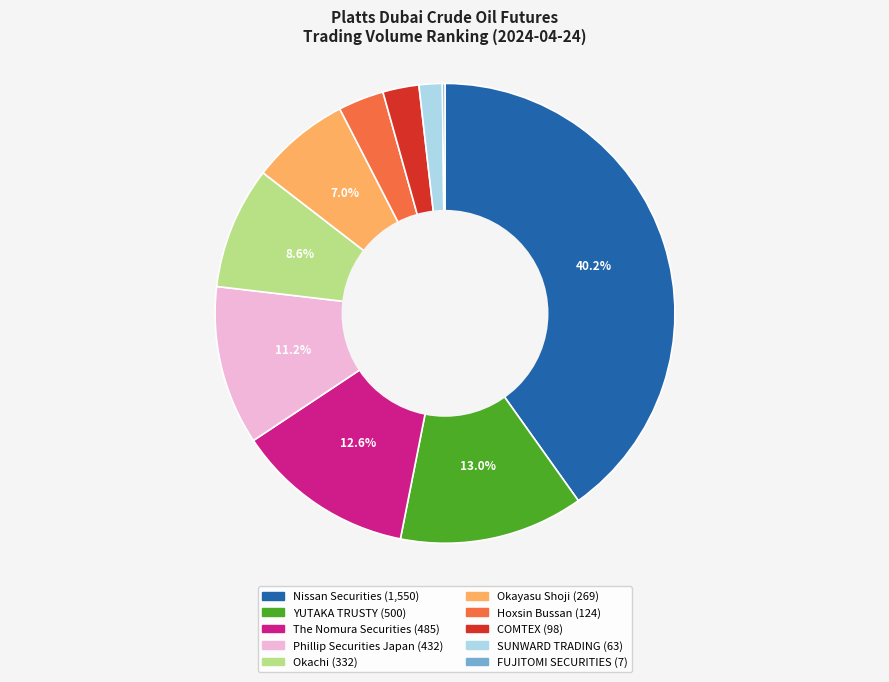

What percentage is the Hoxsin Bussan slice, to the nearest percent?

3%